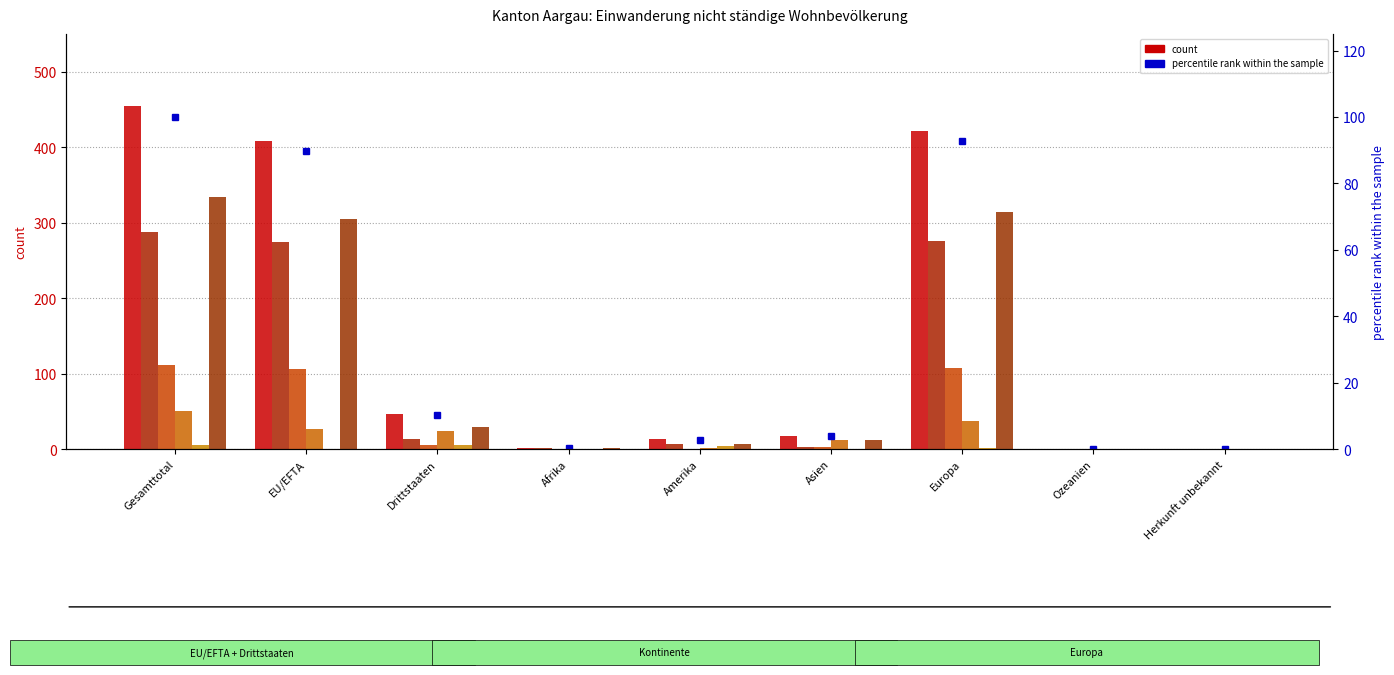

Where is Männer nearest to the value 167?

EU/EFTA